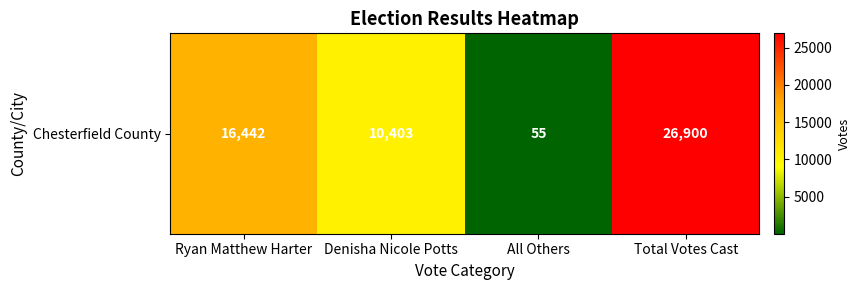

What value does the data have at Denisha Nicole Potts?

10403